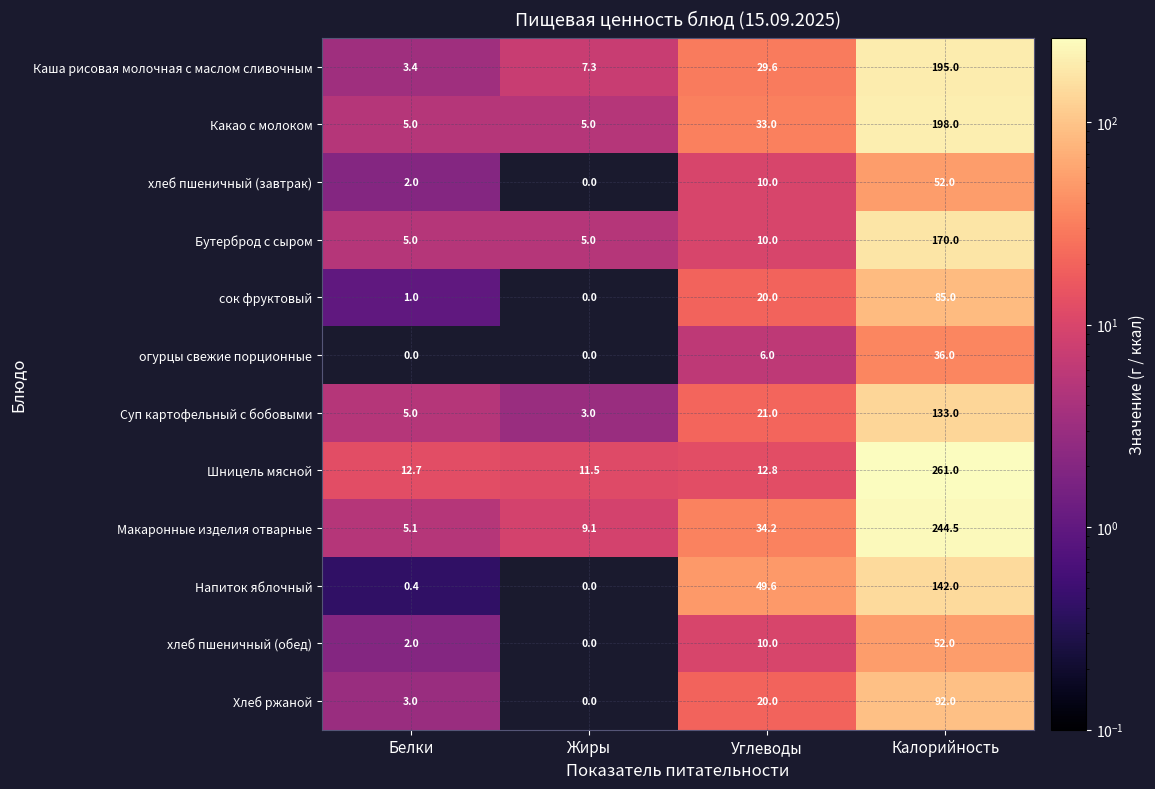

List the labels in order of Шницель мясной value, smallest first.

Жиры, Белки, Углеводы, Калорийность